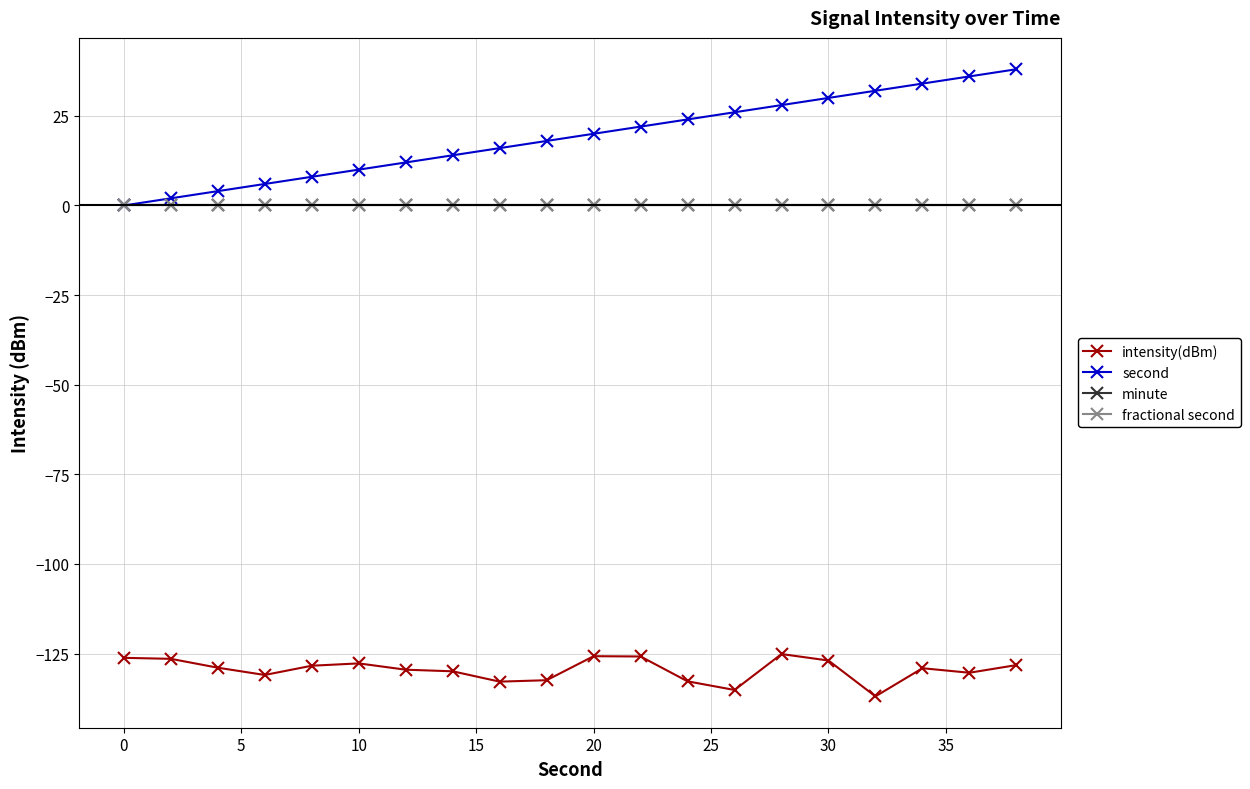

Does the chart have visible grid lines?

Yes